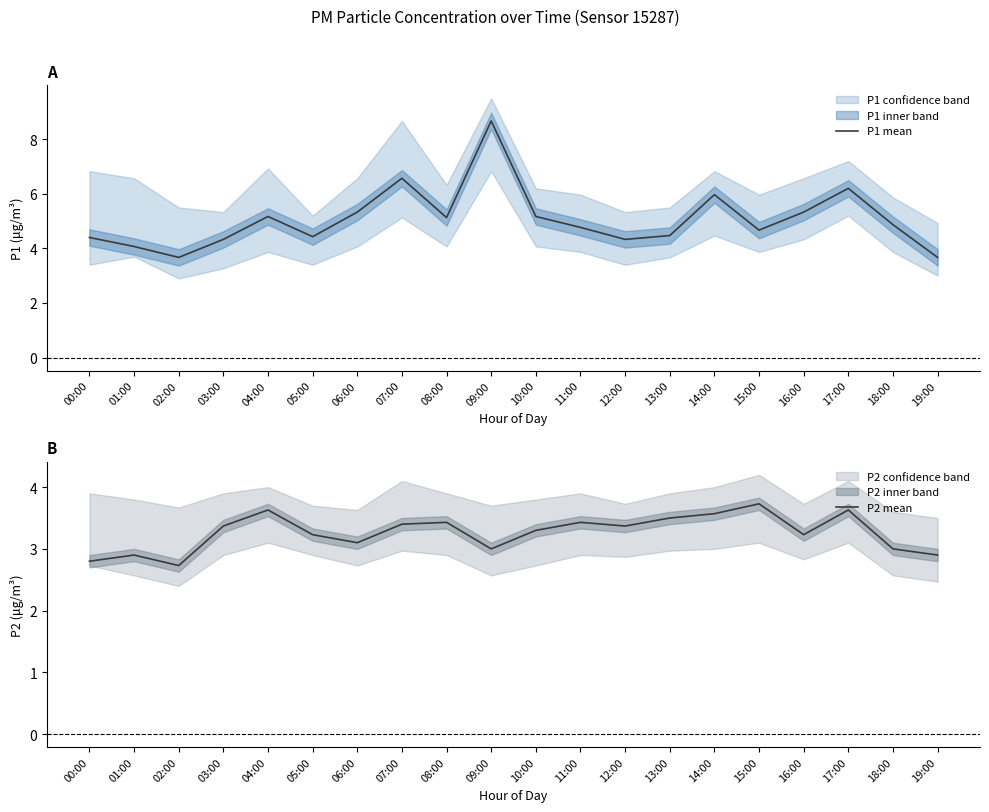

In P2 mean, how many points are higher than both neighbors (excluding endpoints)?

6